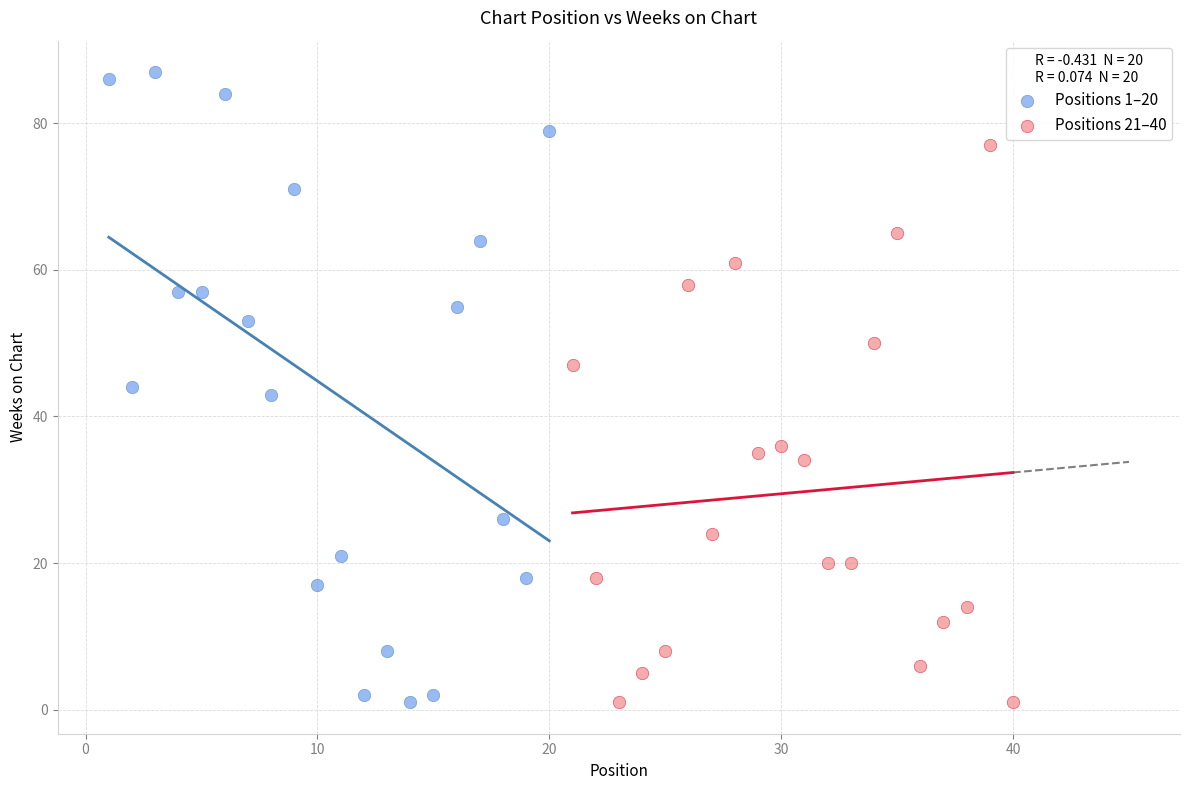

Which series reaches the maximum Y coordinate?

Positions 1–20